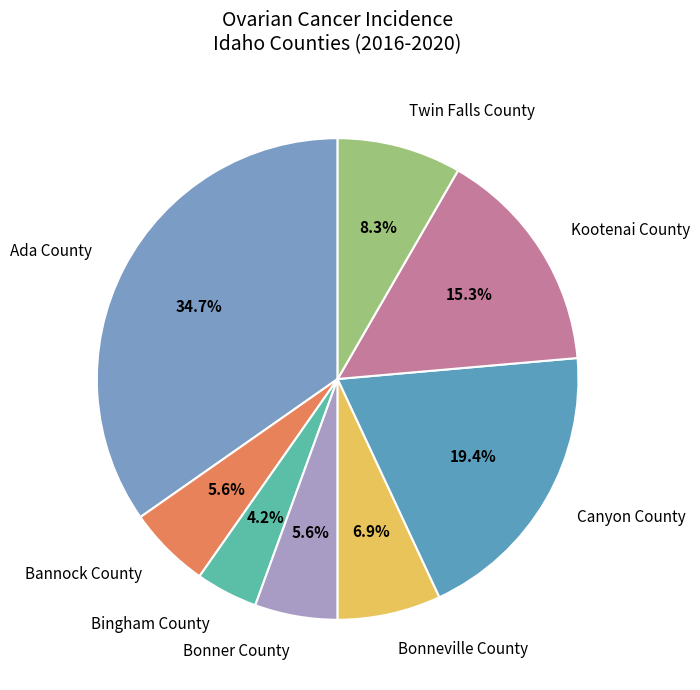

Is it true that Bonneville County is 7% of the pie?

True